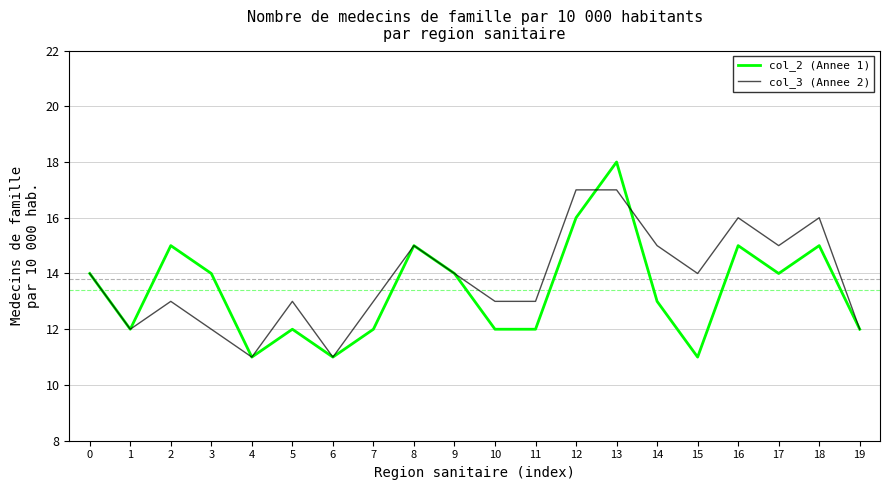

At which category is the sum across all series the highest?

13